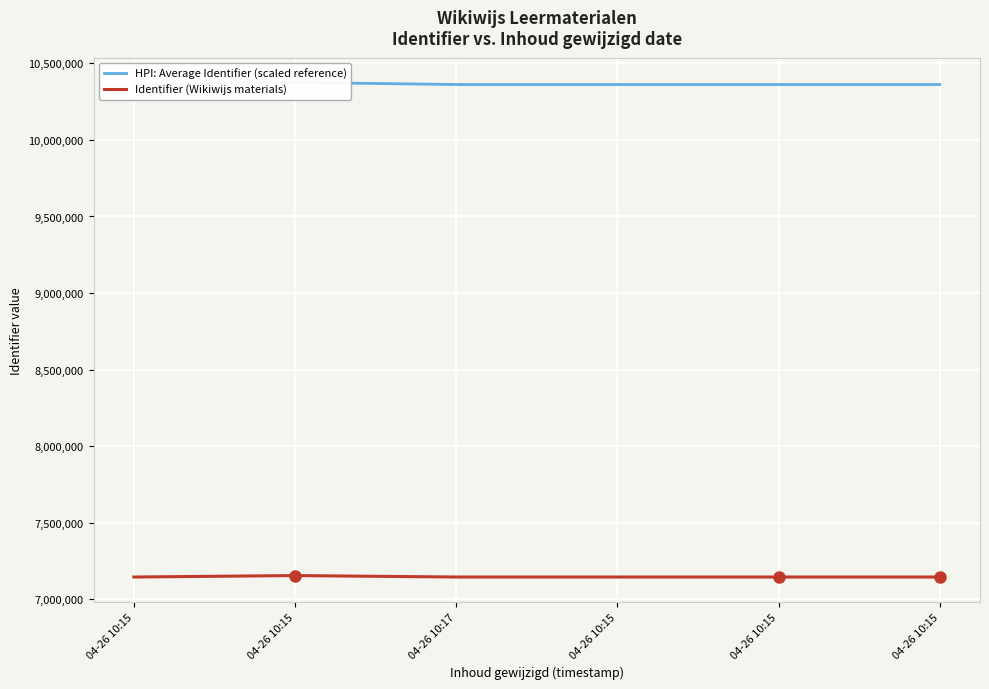

Reading right to left, extract all data points from this chart.

HPI: Average Identifier (scaled reference): 10361618.8	10361649.2	10361599.9	10361594.2	10375356.1	10361627.5
Identifier (Wikiwijs materials): 7145944.0	7145965.0	7145931.0	7145927.0	7155418.0	7145950.0